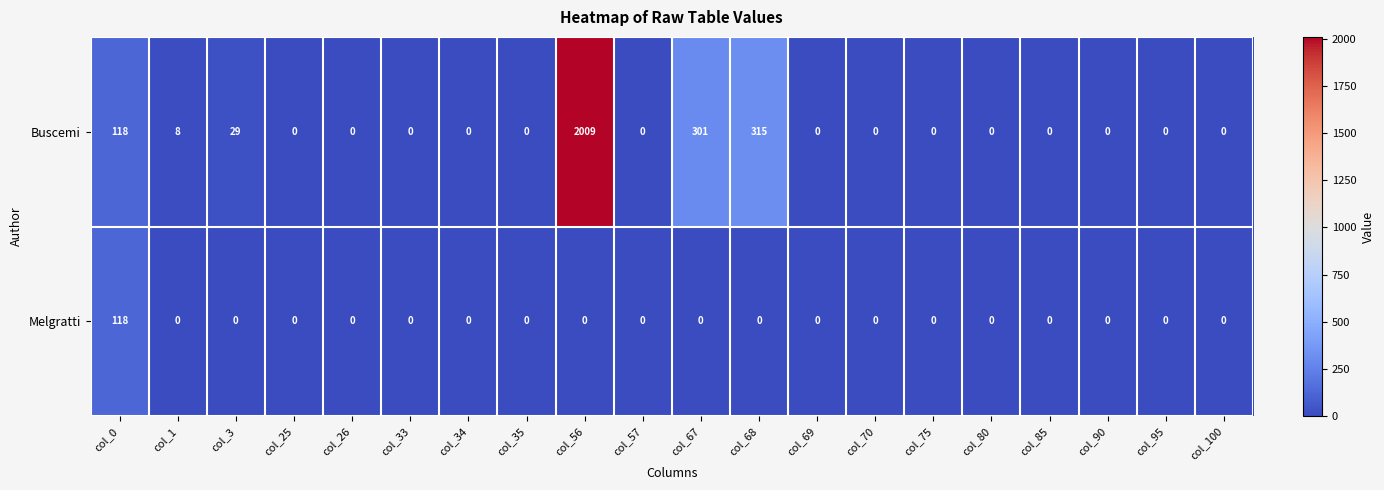

List the series in order of their overall mean, highest first.

Buscemi, Melgratti